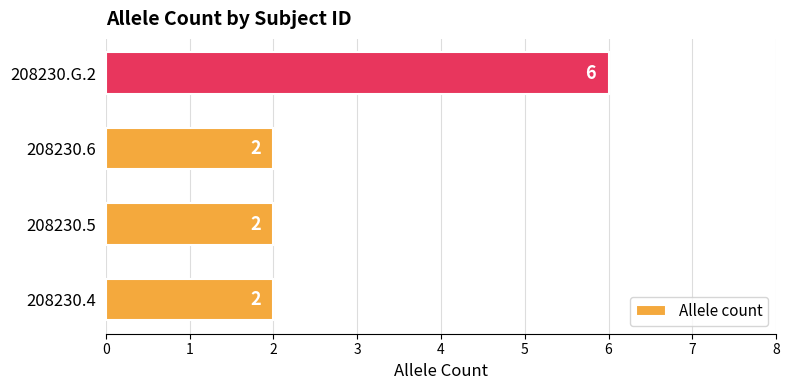

What is the smallest value displayed?

2